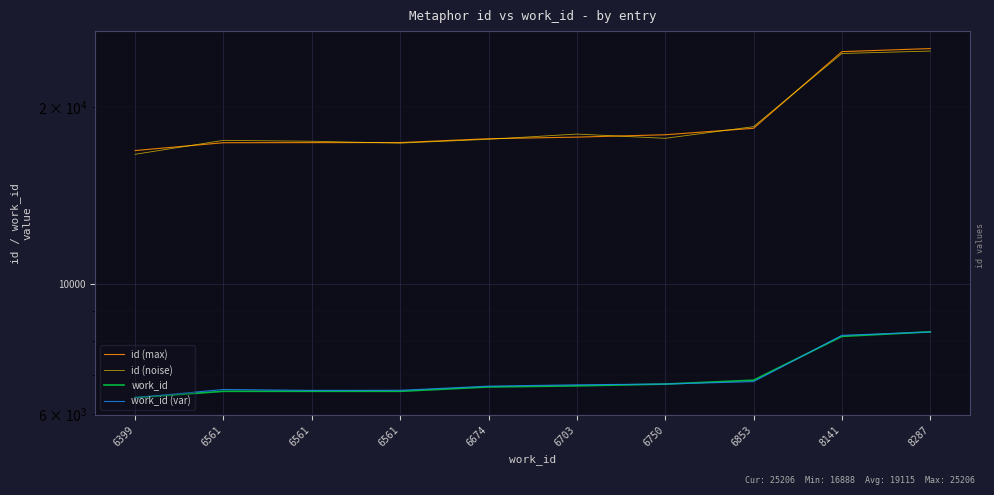

What is the difference between the highest and lowest values at 6853?

11733